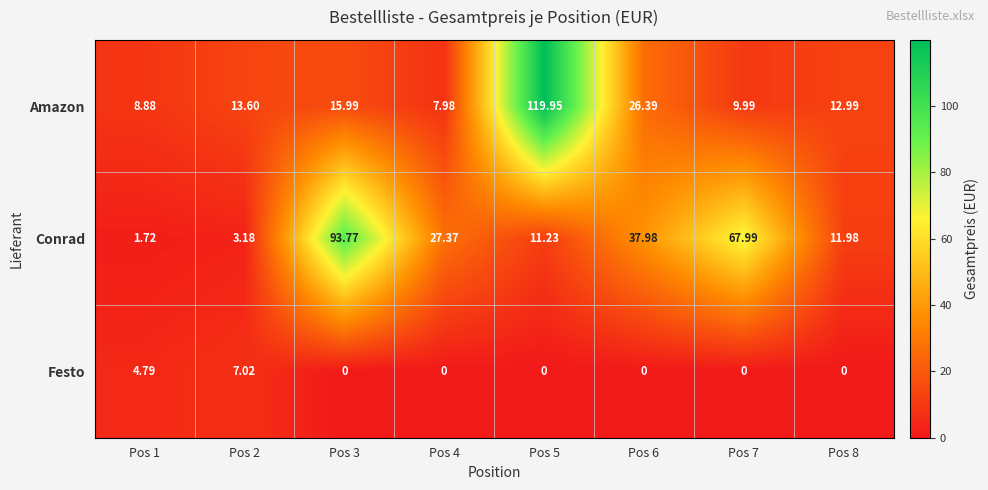

At how many categories does at least one series exceed 40?

3